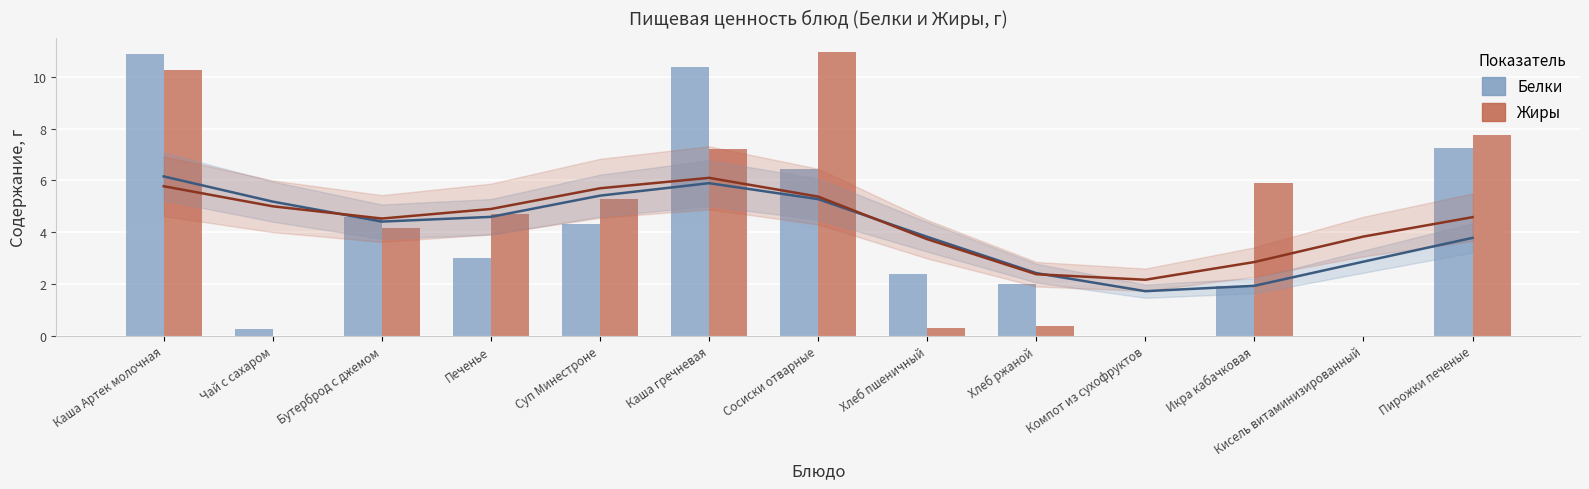

What is the difference between the second highest and minimum values in the Жиры series?

10.2